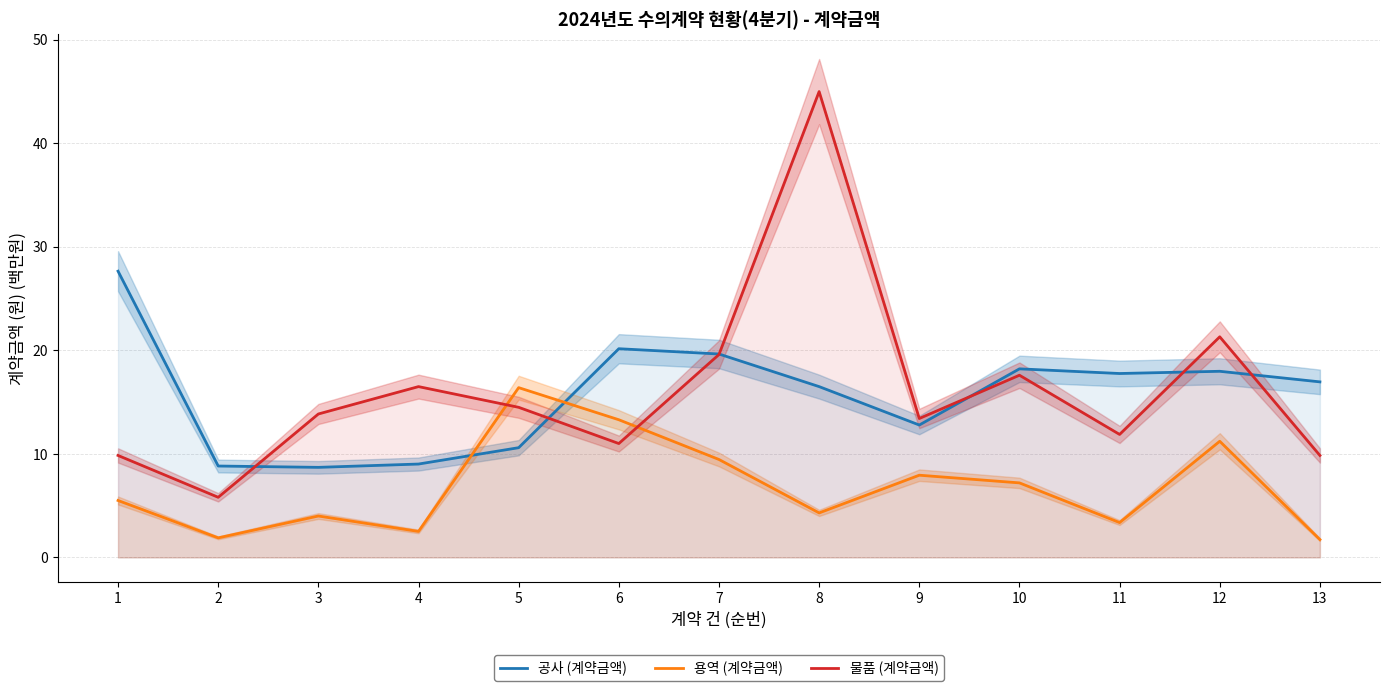

Which series has the largest range (max minus min)?

물품 (계약금액)